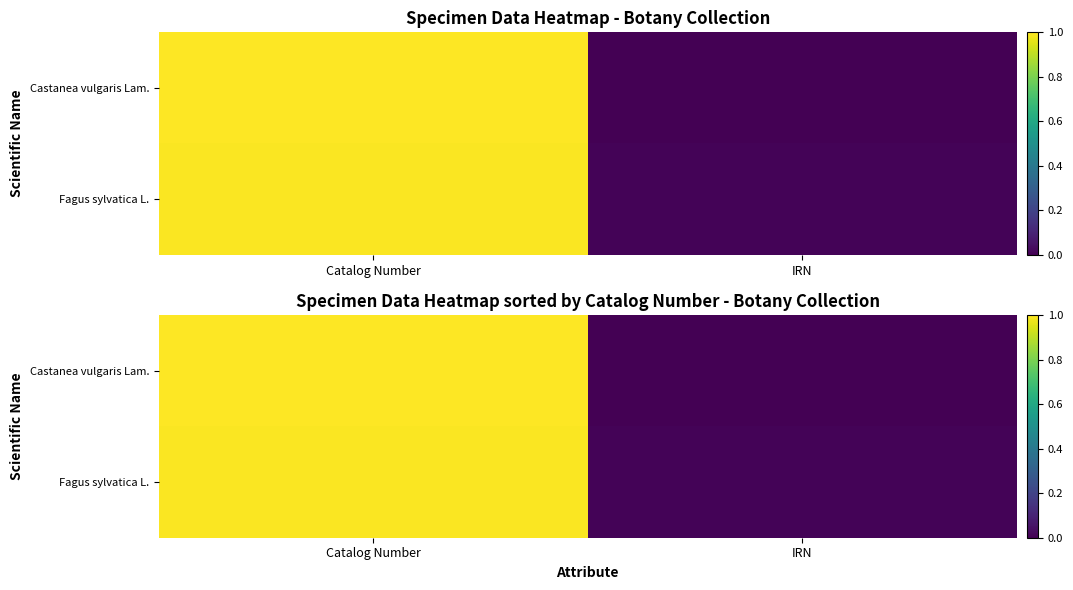

What is the difference between the maximum and minimum values in the Fagus sylvatica L. series?

1.0